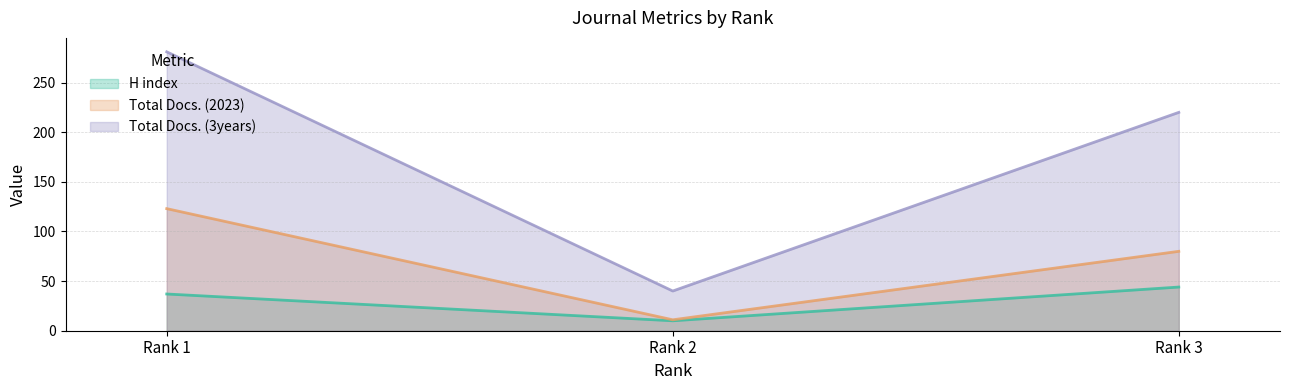

At which category is the sum across all series the highest?

Rank 1